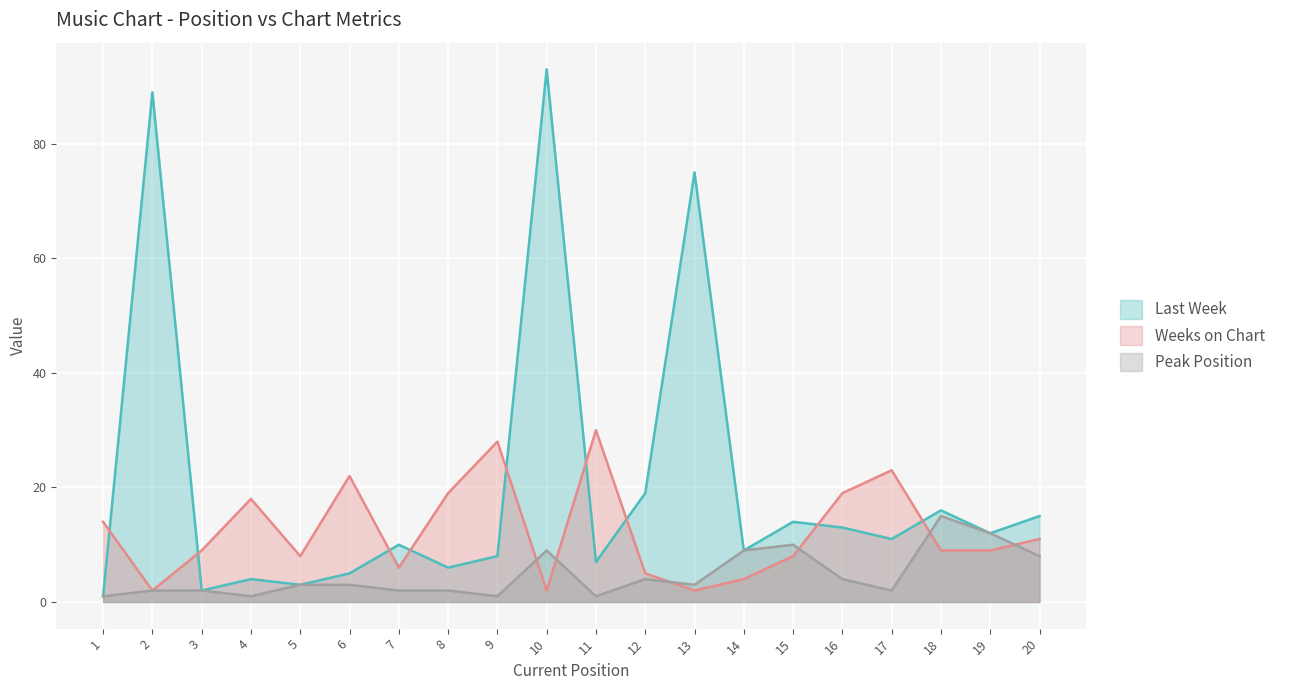

Which series has the widest spread of values?

Last Week